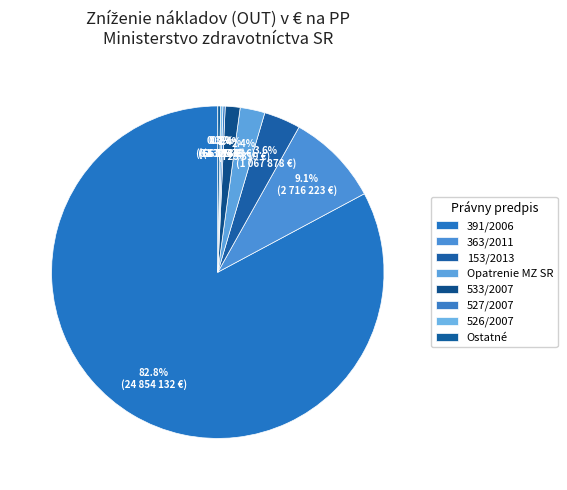

Is it true that 363/2011 is 9% of the pie?

True